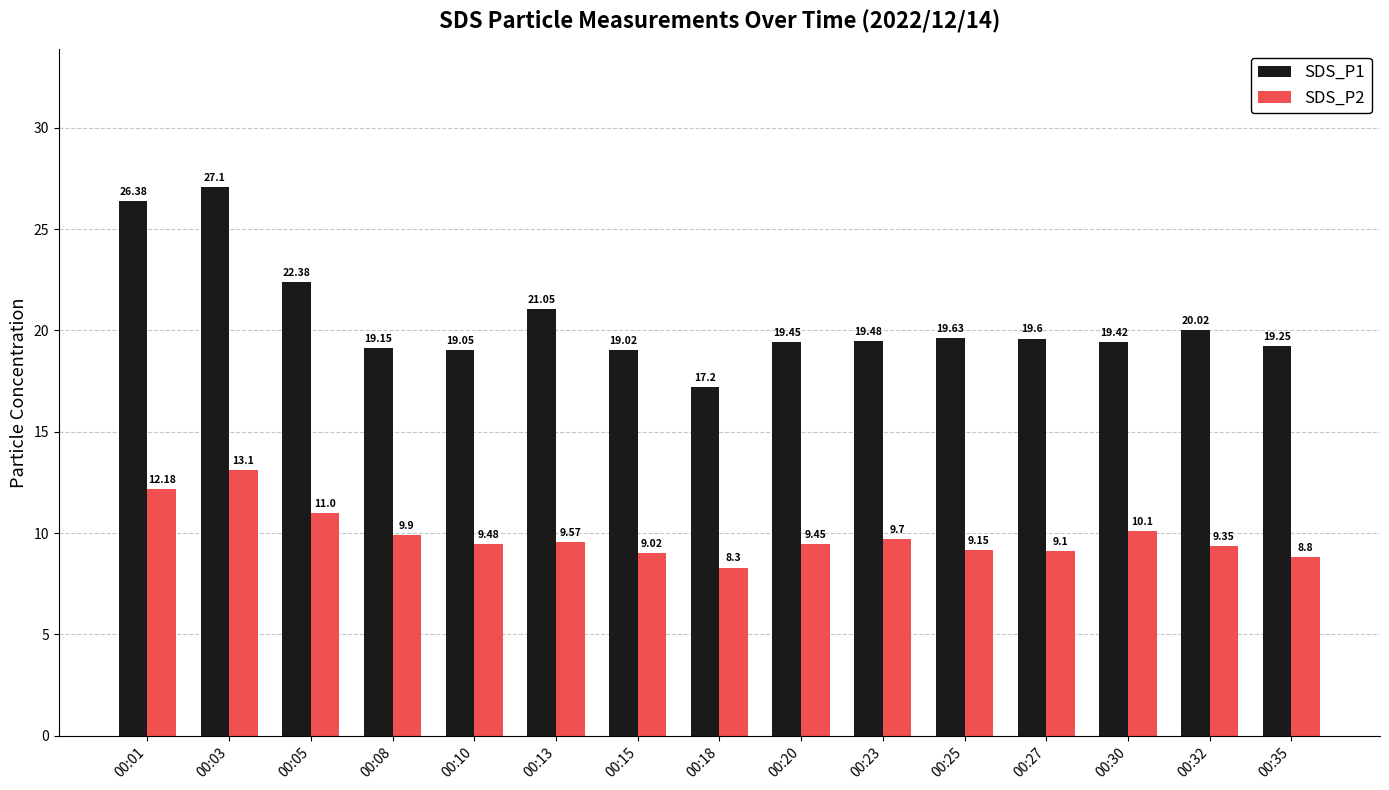

What is the sum of the SDS_P2 values at 00:35 and 00:30?

18.9